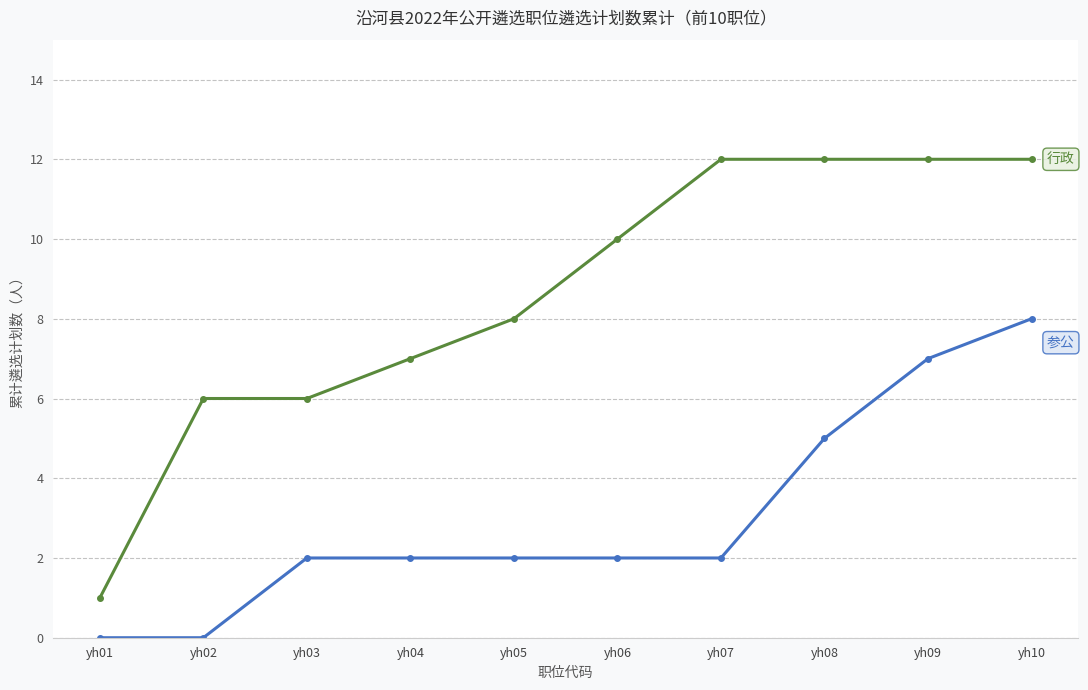

What is the maximum value shown in the chart?

12